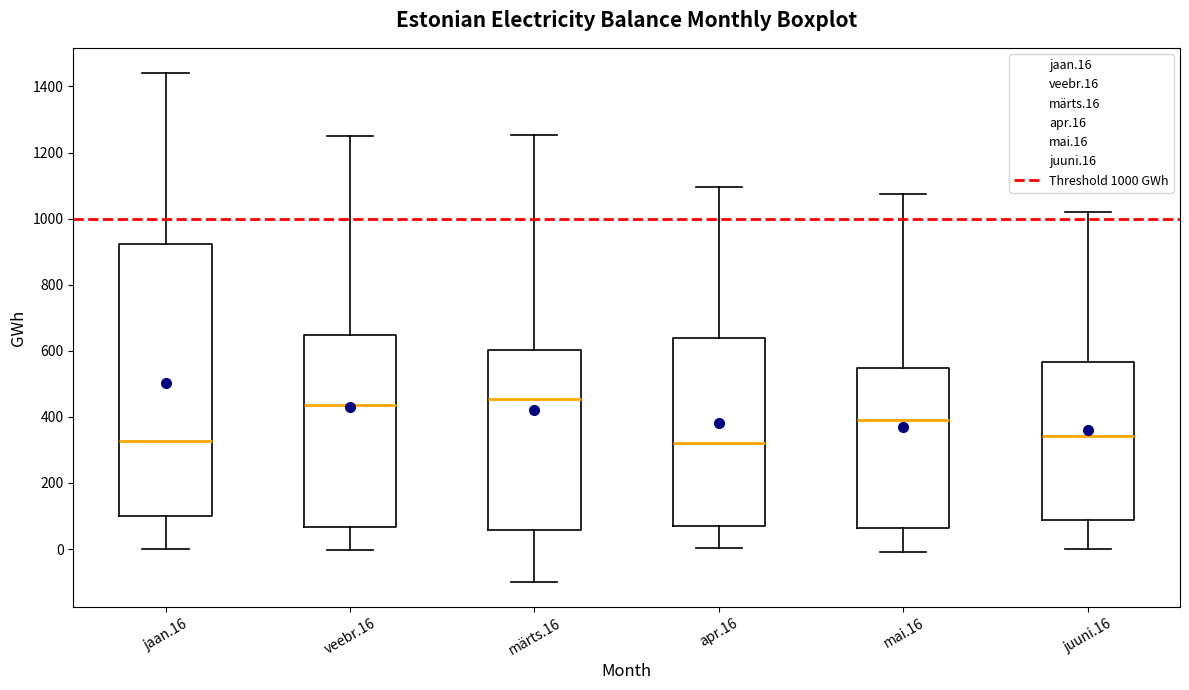

Reading left to right, transcribe this box plot: for each box, give where its median line is, the range the box spans, and where its two whiskers end, as read against the y-axis. The values are not printed on the chart, so give them approximately, as read against the axis.

jaan.16: median 320, box 100 to 920, whiskers 0 to 1440
veebr.16: median 440, box 60 to 640, whiskers 0 to 1240
märts.16: median 460, box 60 to 600, whiskers -100 to 1260
apr.16: median 320, box 60 to 640, whiskers 0 to 1100
mai.16: median 380, box 60 to 540, whiskers -20 to 1080
juuni.16: median 340, box 80 to 560, whiskers 0 to 1020